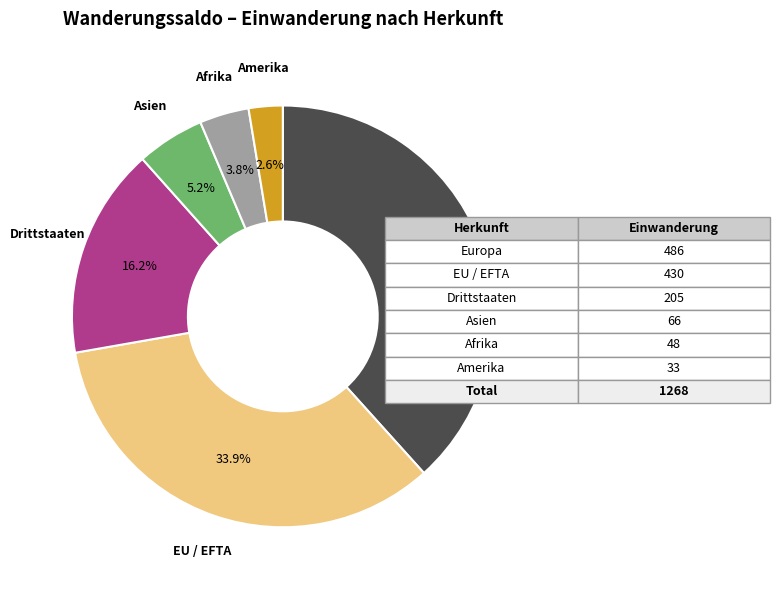

Approximately how many times larger is the value at Afrika compared to Amerika?

1.5